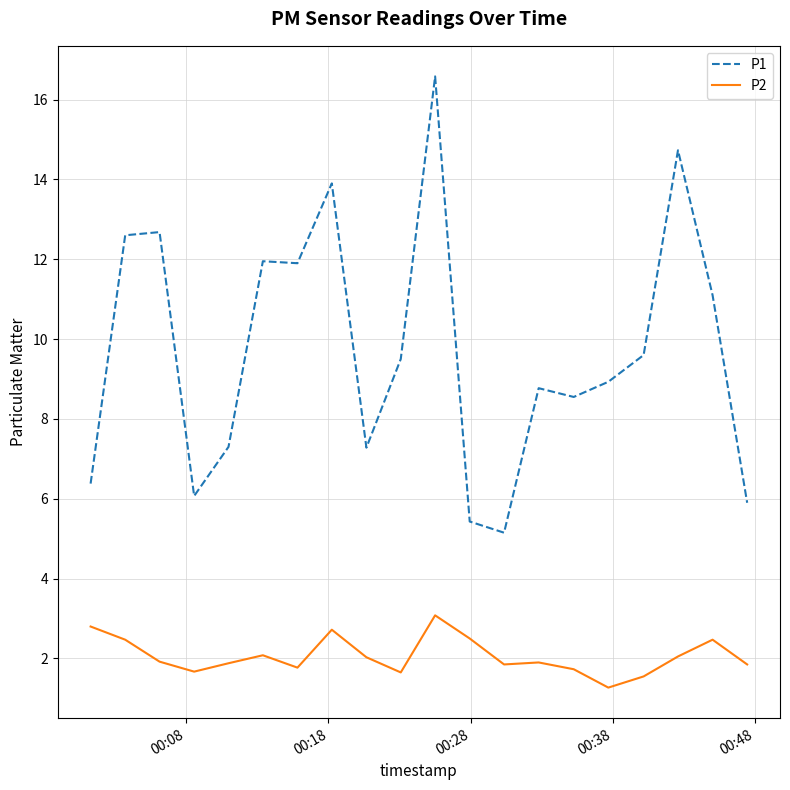

What is the difference between the maximum and minimum values in the P2 series?

1.8